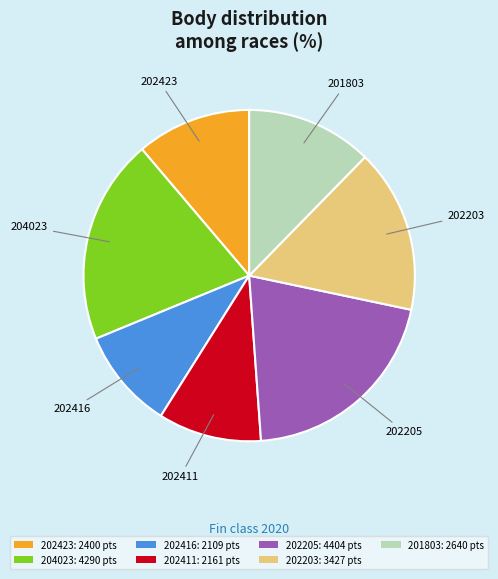

Is there any slice that represents more than half of the pie?

No